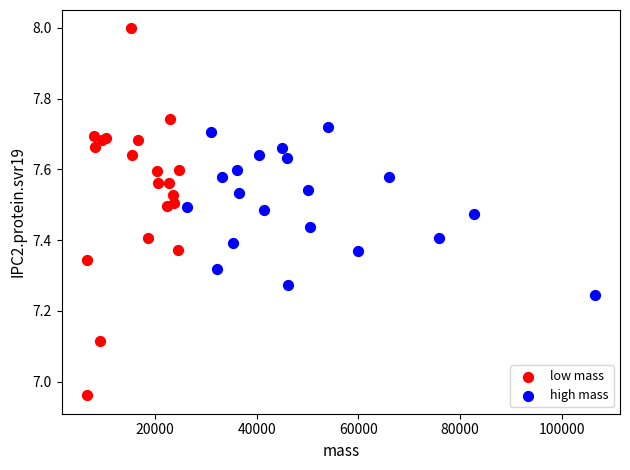

Which series reaches the minimum Y coordinate?

low mass